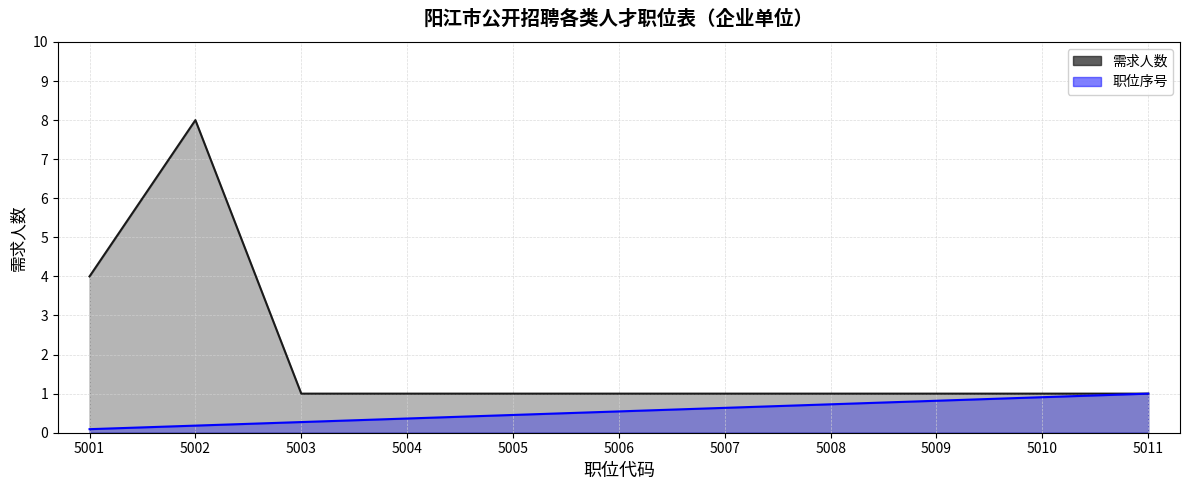

The 需求人数_line series shows 1.0 at 5006. True or false?

True